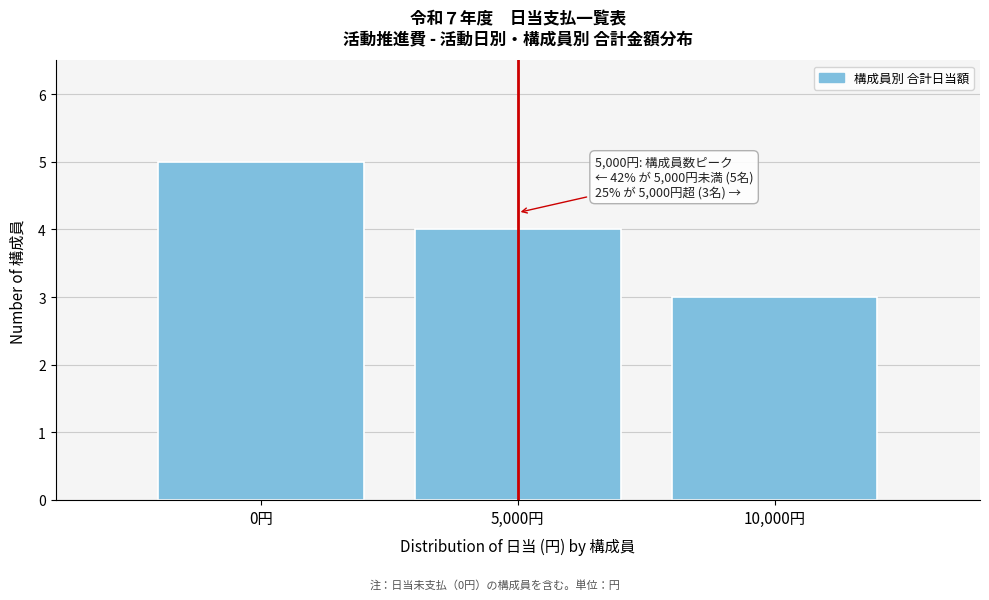

Reading right to left, what are all the values shown in this chart?

3	4	5